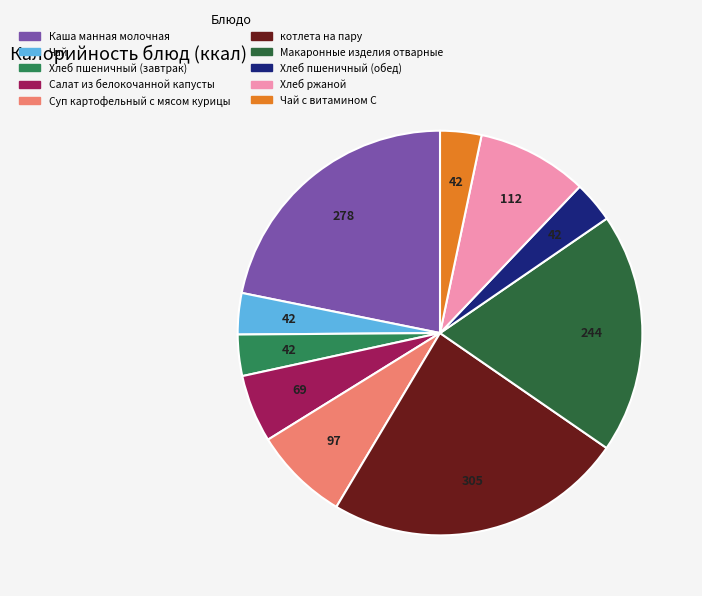

Is there any slice that represents more than half of the pie?

No